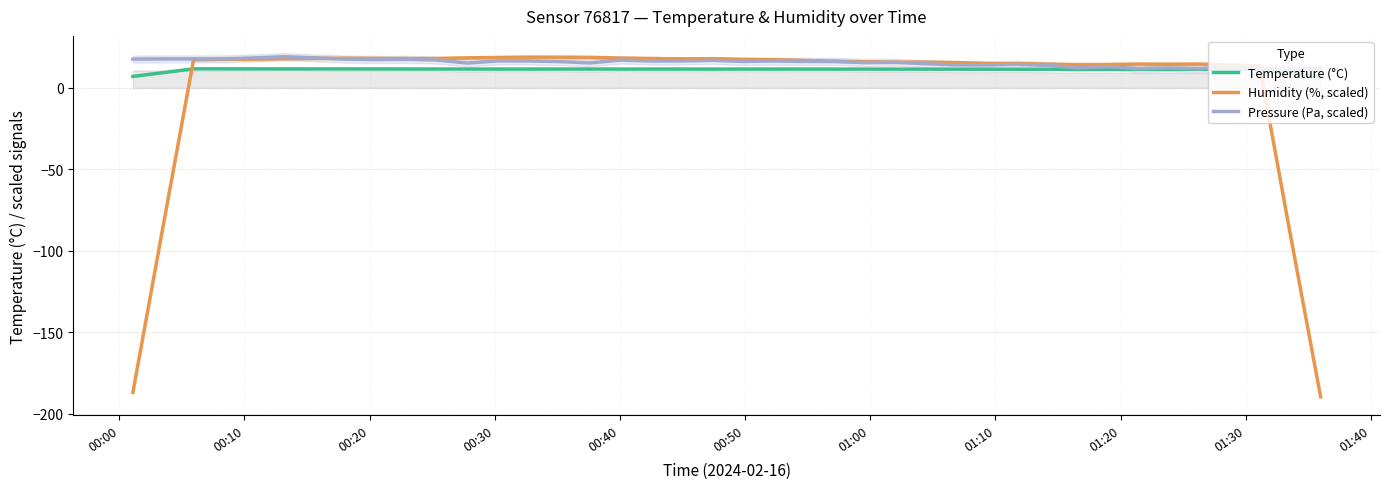

True or false: Pressure (Pa, scaled) and Temperature (°C) intersect in this chart.

False